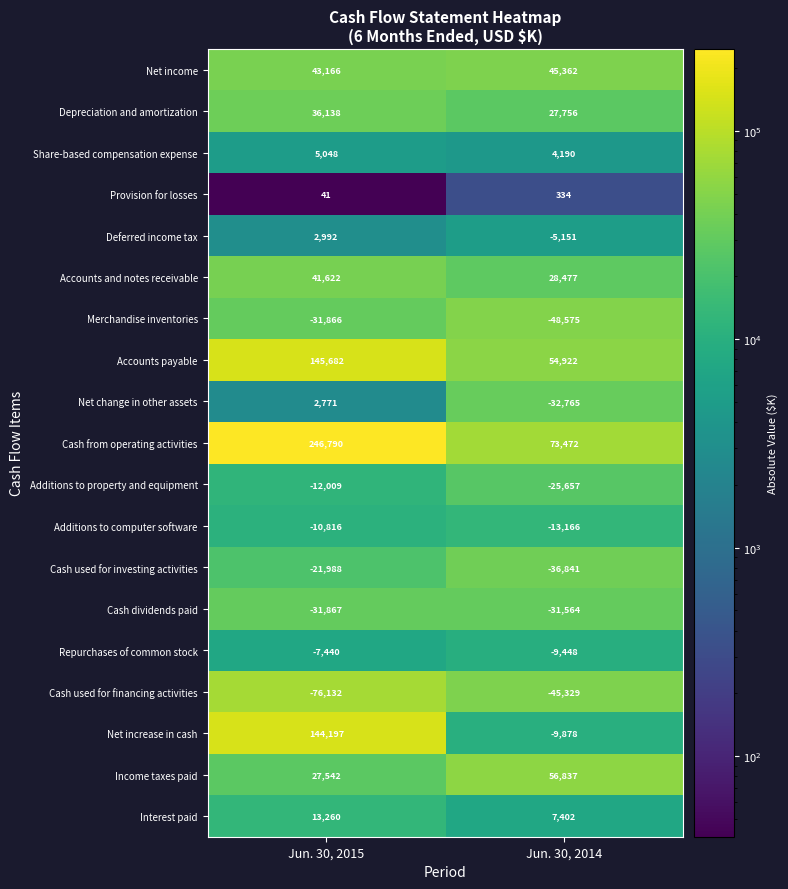

Count the number of data series in this chart.

19